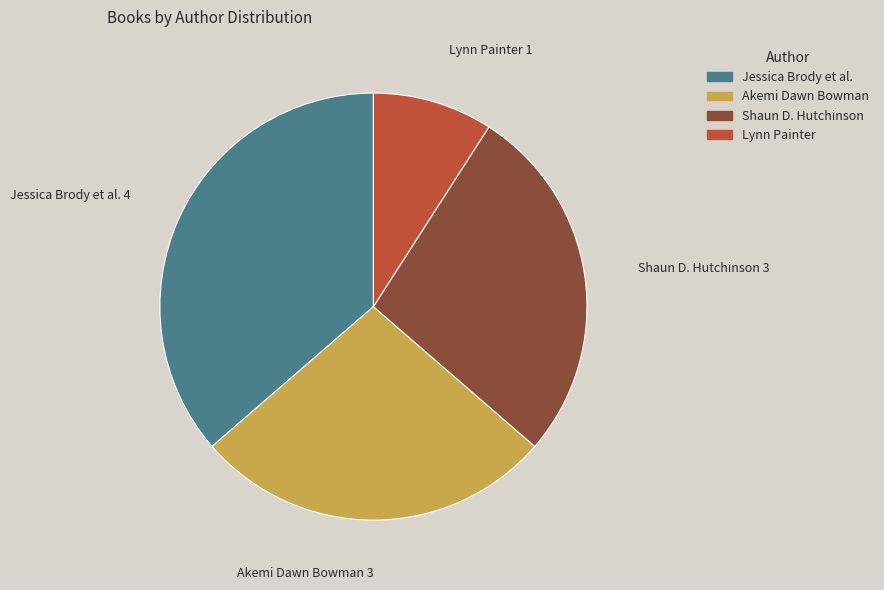

Is there any slice that represents more than half of the pie?

No